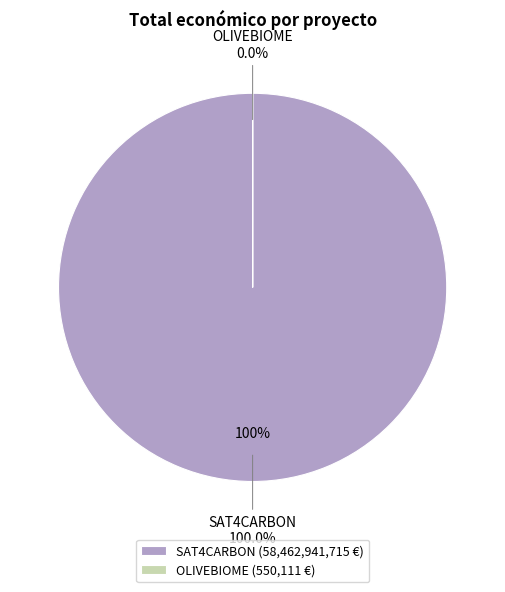

To the nearest percent, what is the average slice percentage?

50%